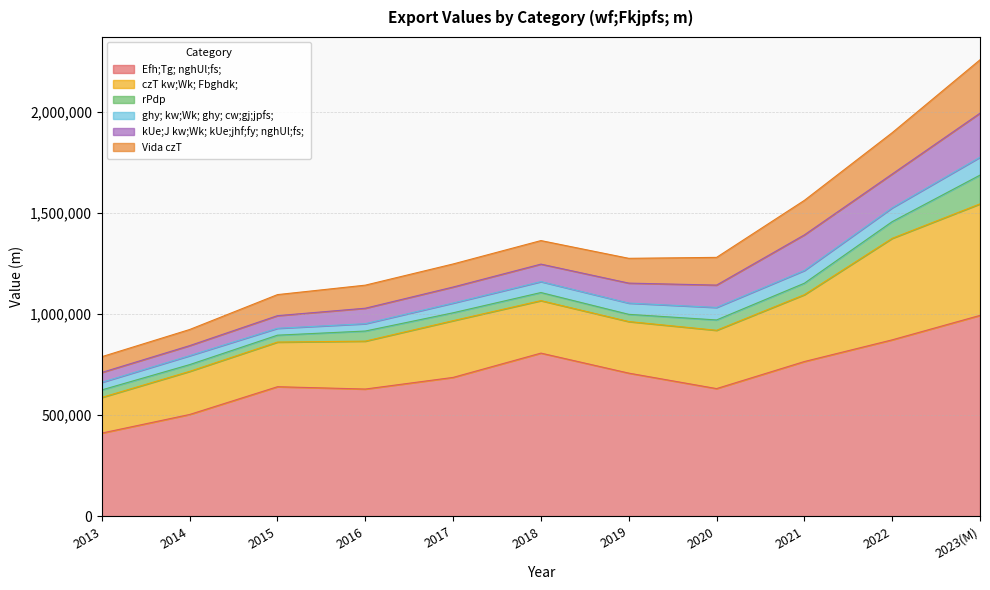

At which label does kUe;J kw;Wk; kUe;jhf;fy; nghUl;fs; reach its minimum?

2013